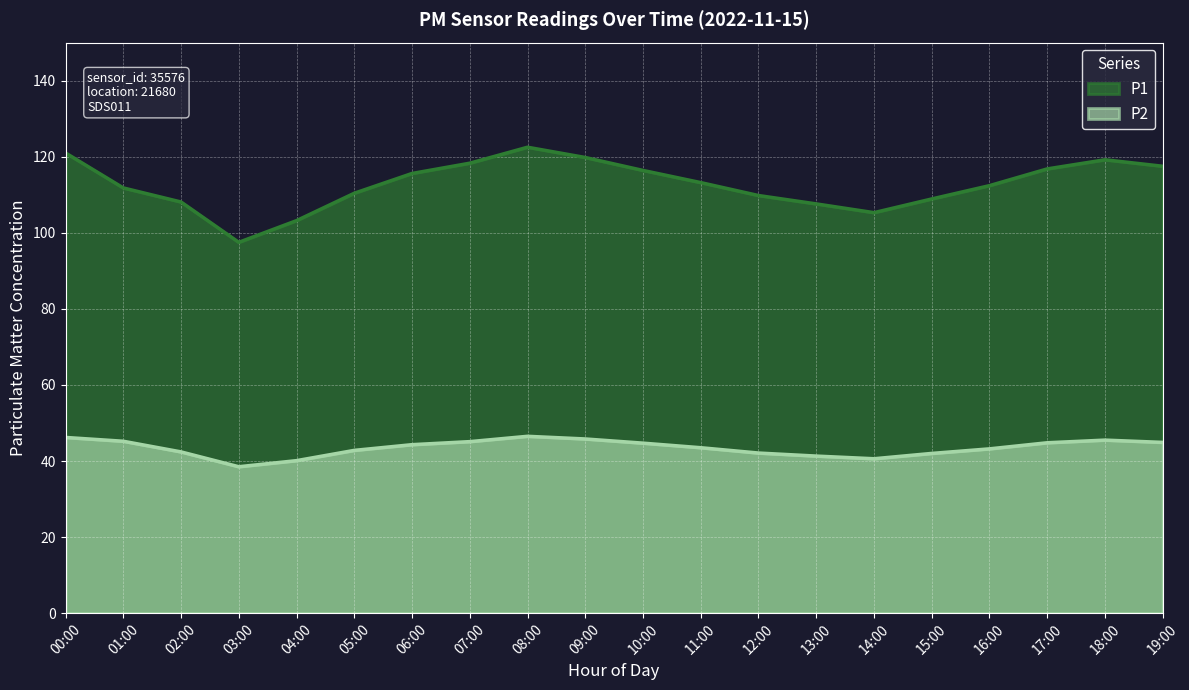

Reading left to right, list all the values displayed in this chart.

P1: 121.0	111.8	108.1	97.5	103.2	110.4	115.6	118.3	122.5	119.8	116.4	113.2	109.8	107.6	105.3	108.9	112.4	116.8	119.2	117.5
P2: 46.2	45.2	42.4	38.5	40.1	42.8	44.3	45.1	46.5	45.8	44.7	43.5	42.1	41.3	40.6	42.0	43.2	44.8	45.5	44.9